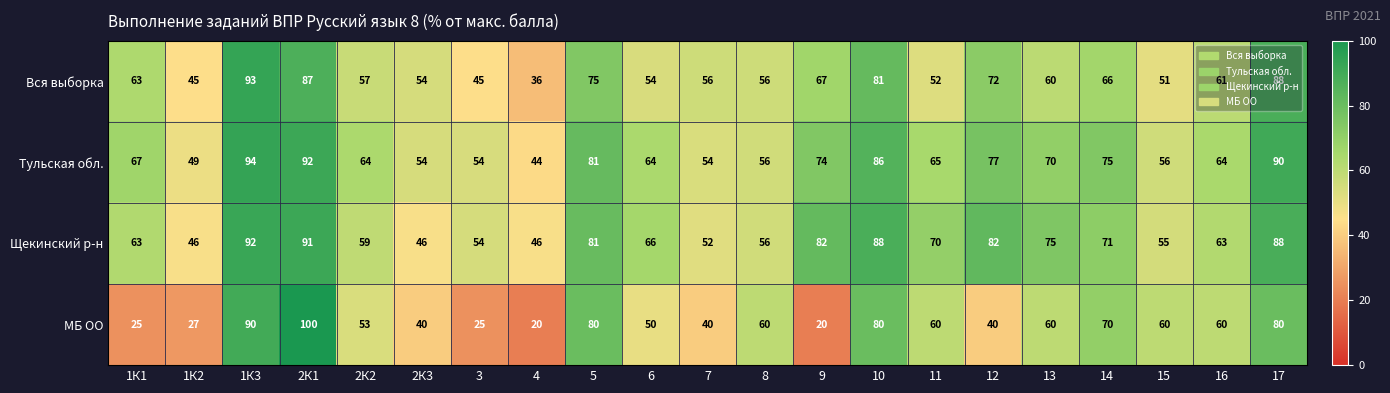

What is the difference between the Тульская обл. values at 14 and 2К3?

21